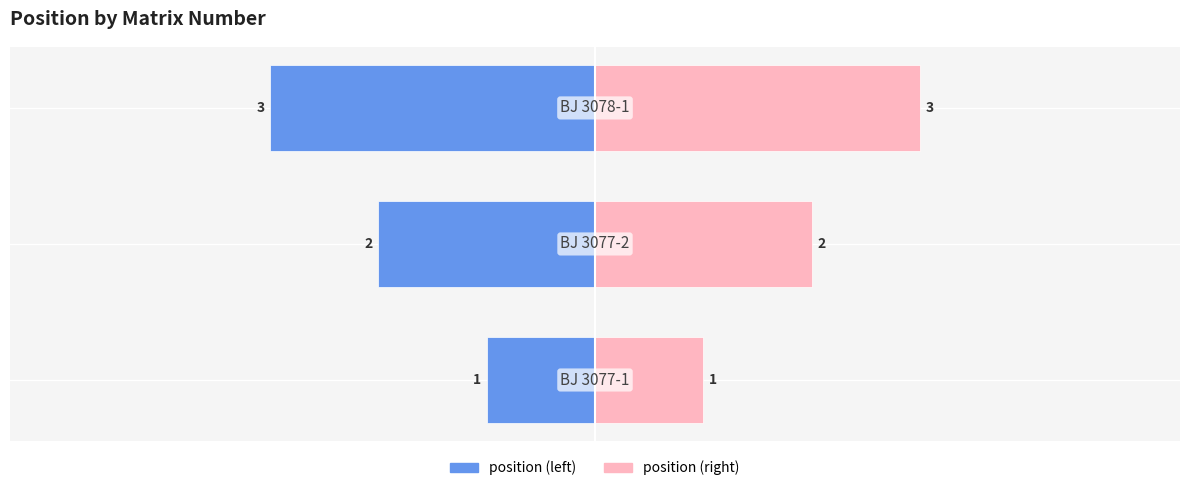

Which series changed the most between 0 and 2?

position (left)